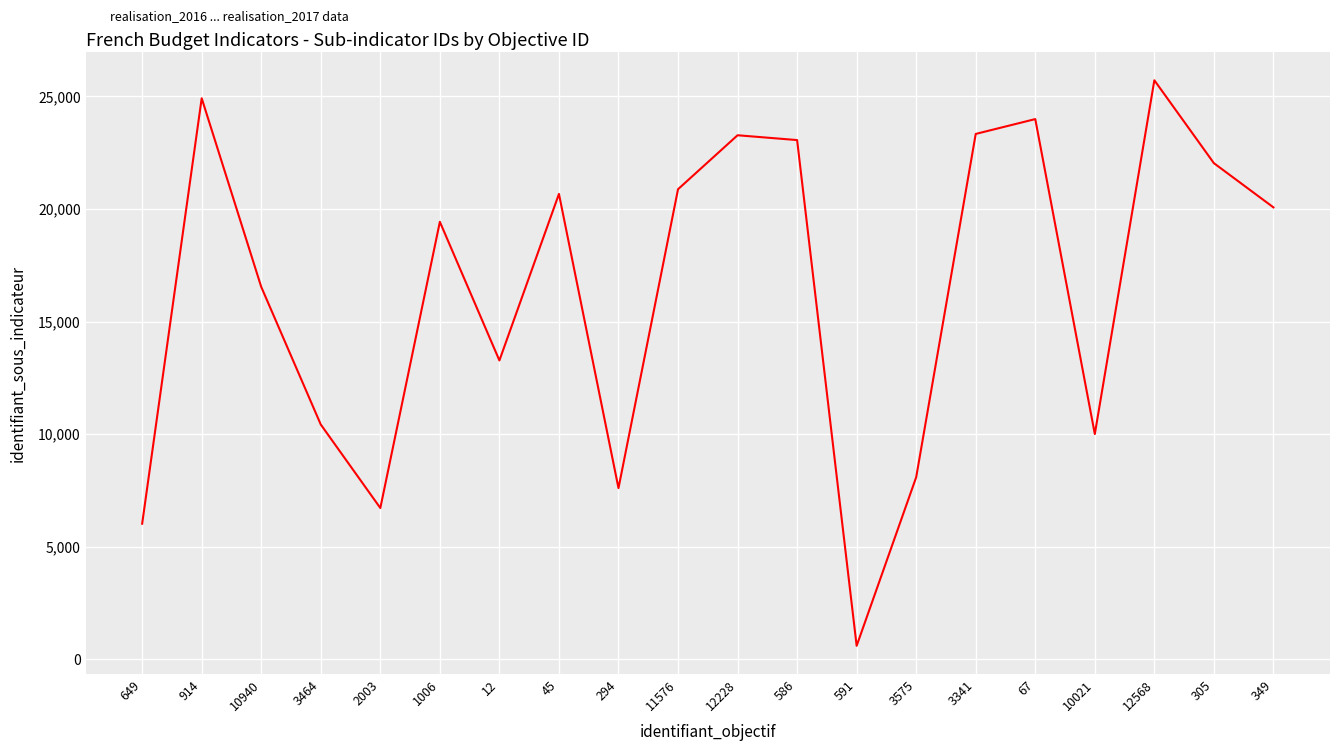

Which has a higher value, 3464 or 649?

3464